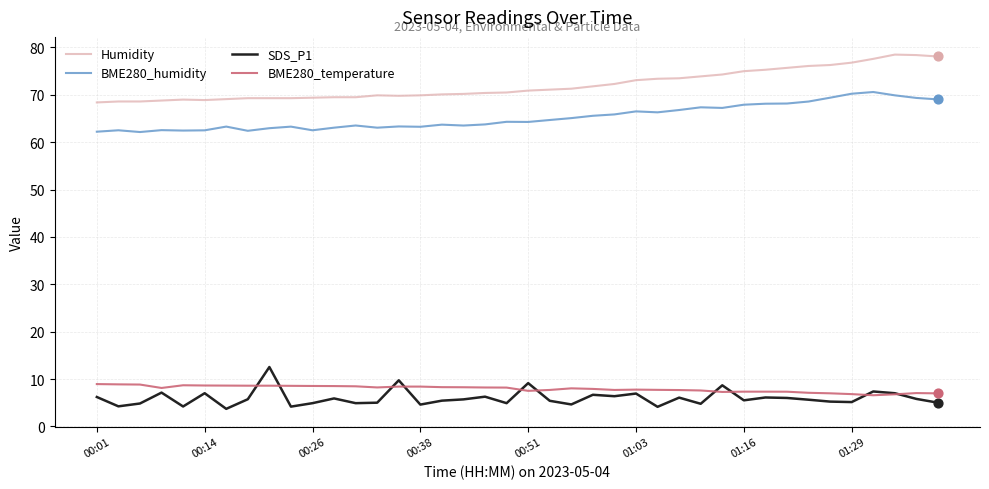

Which series has the largest total across all categories?

Humidity